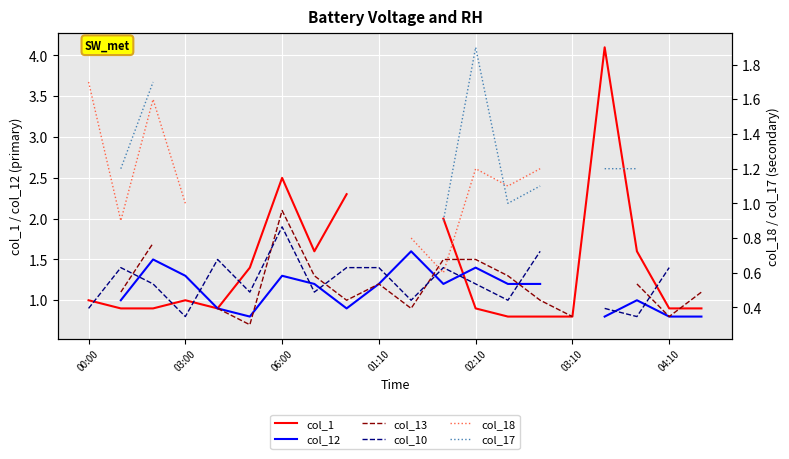

Which series changed the most between 06:00 and 12?

col_18